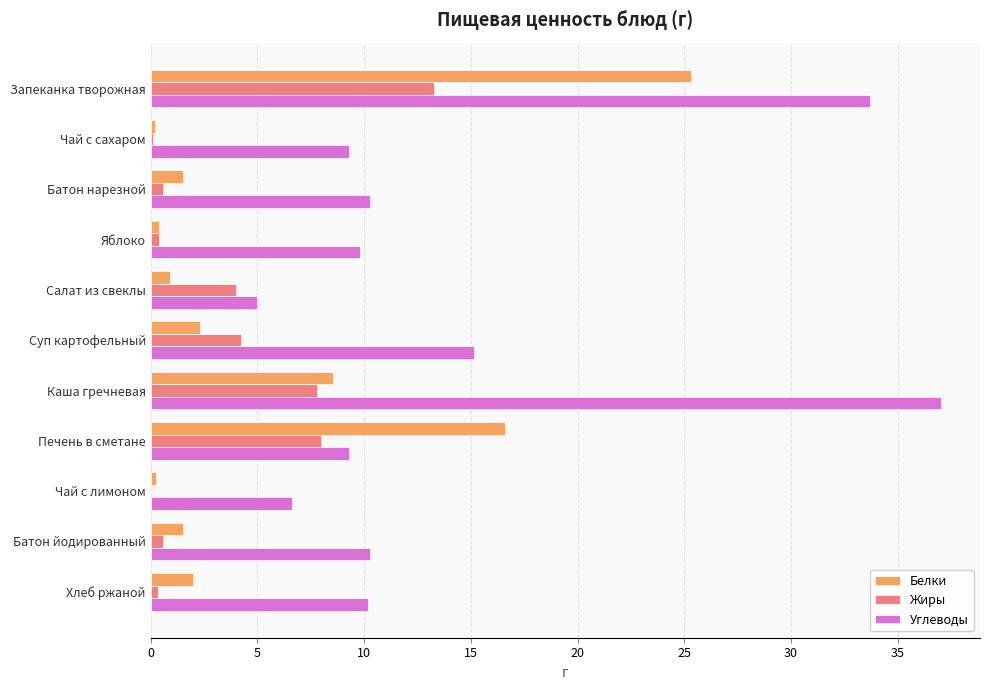

True or false: Углеводы has a value of 5.9 at Суп картофельный.

False